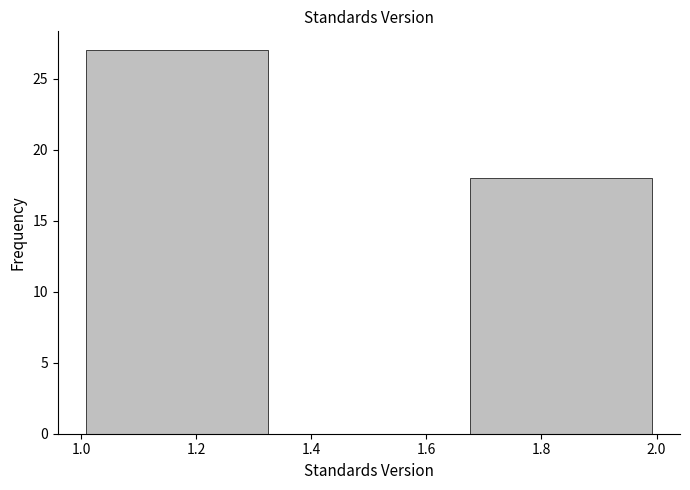

How tall is the bar that spans 1.66 to 2.00 on the x-axis? Neither the bar edges nor the heights are printed on the chart, so give them approximately, as read against the axes.

18